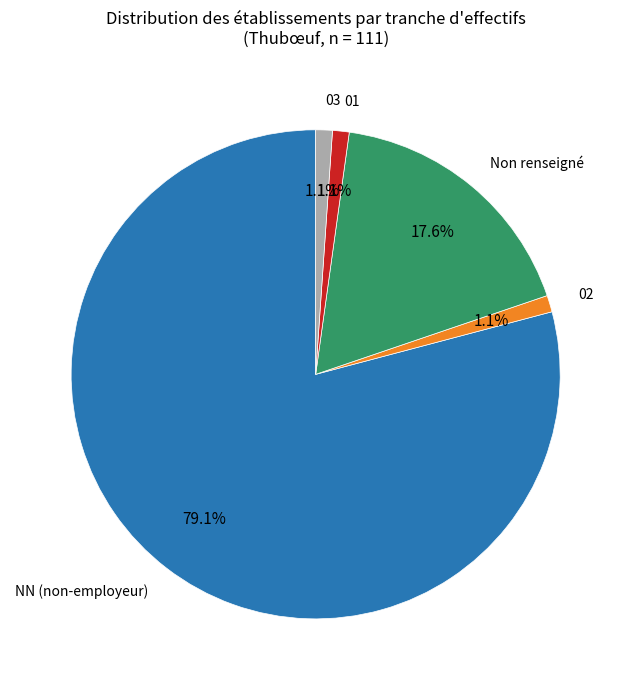

Combined, do Non renseigné and NN (non-employeur) account for over 50%?

Yes